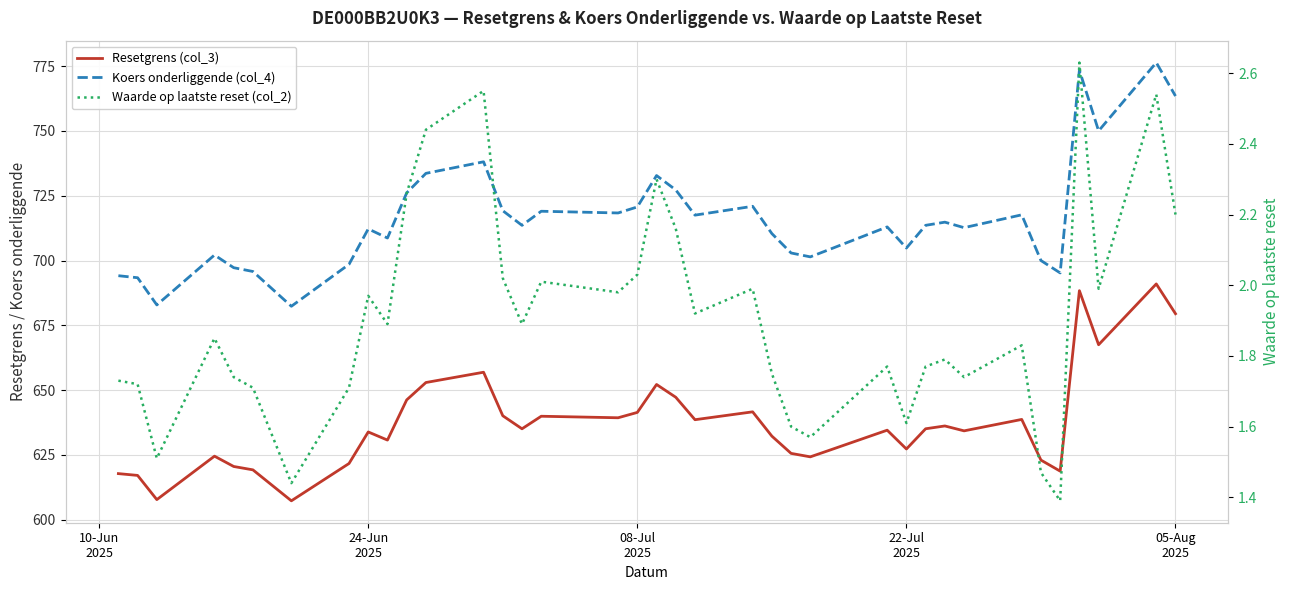

True or false: Waarde op laatste reset (col_2) and Resetgrens (col_3) cross at least once.

False